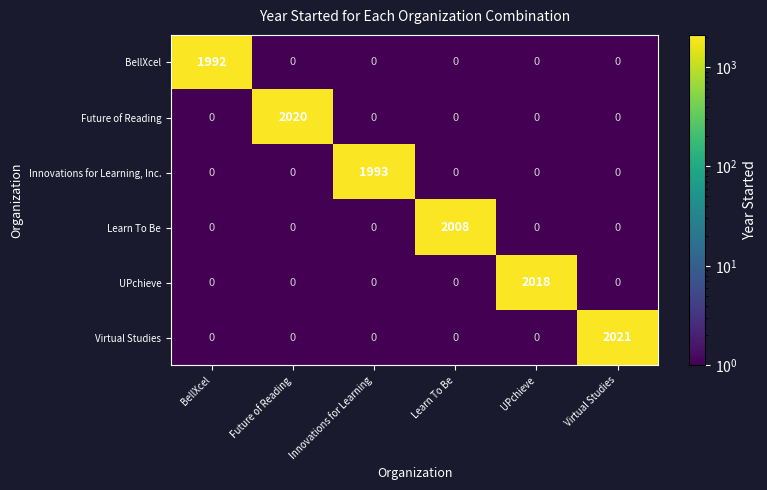

Which series changed the most between Future of Reading and Learn To Be?

Future of Reading